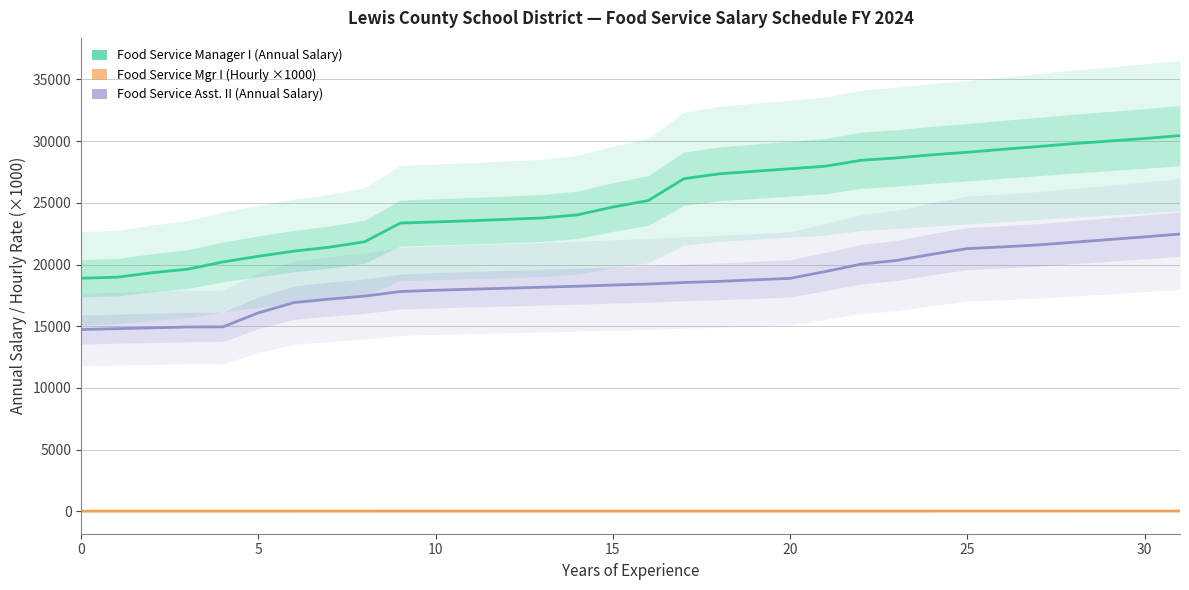

What is the minimum value shown in the chart?

12.2